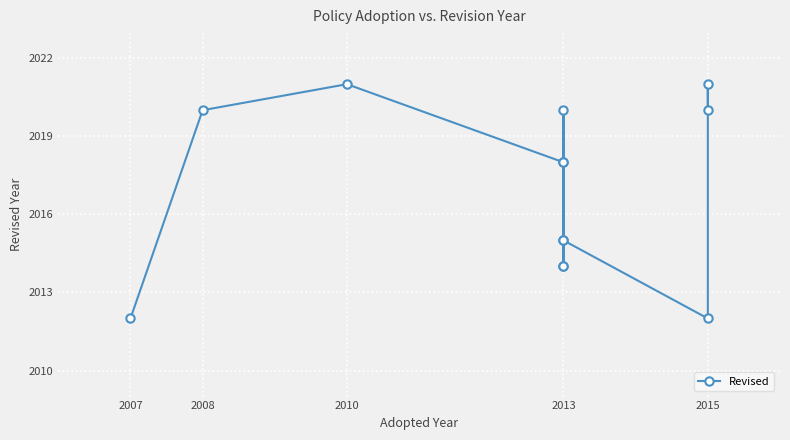

Is this an area chart (filled region under the line)?

No